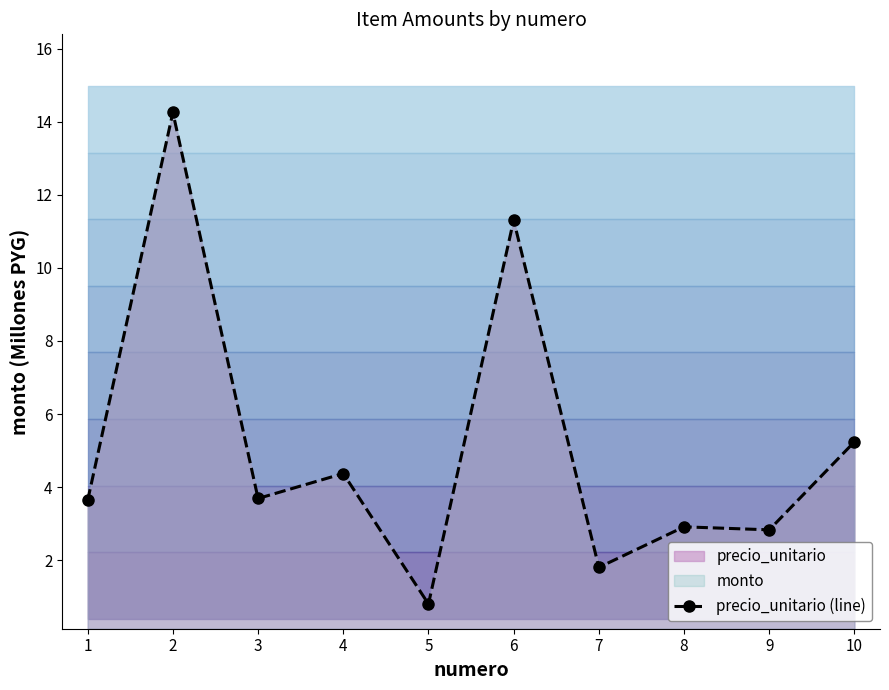

What is the value of the 2nd point from the left?

14.3